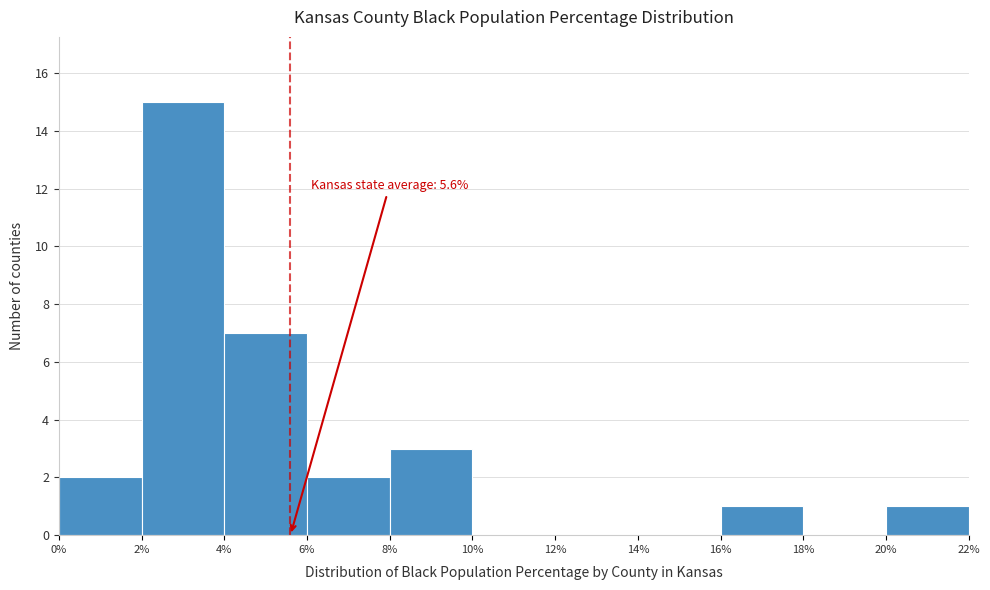

Which range on the x-axis has the tallest bar?

2% to 4%